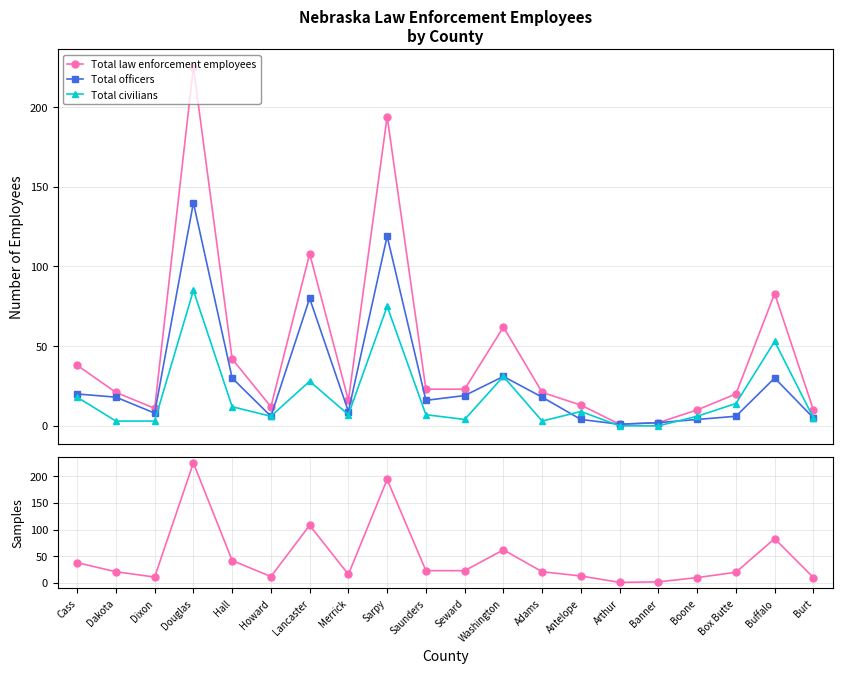

Between Douglas and Arthur, which series saw the biggest shift?

Total law enforcement employees